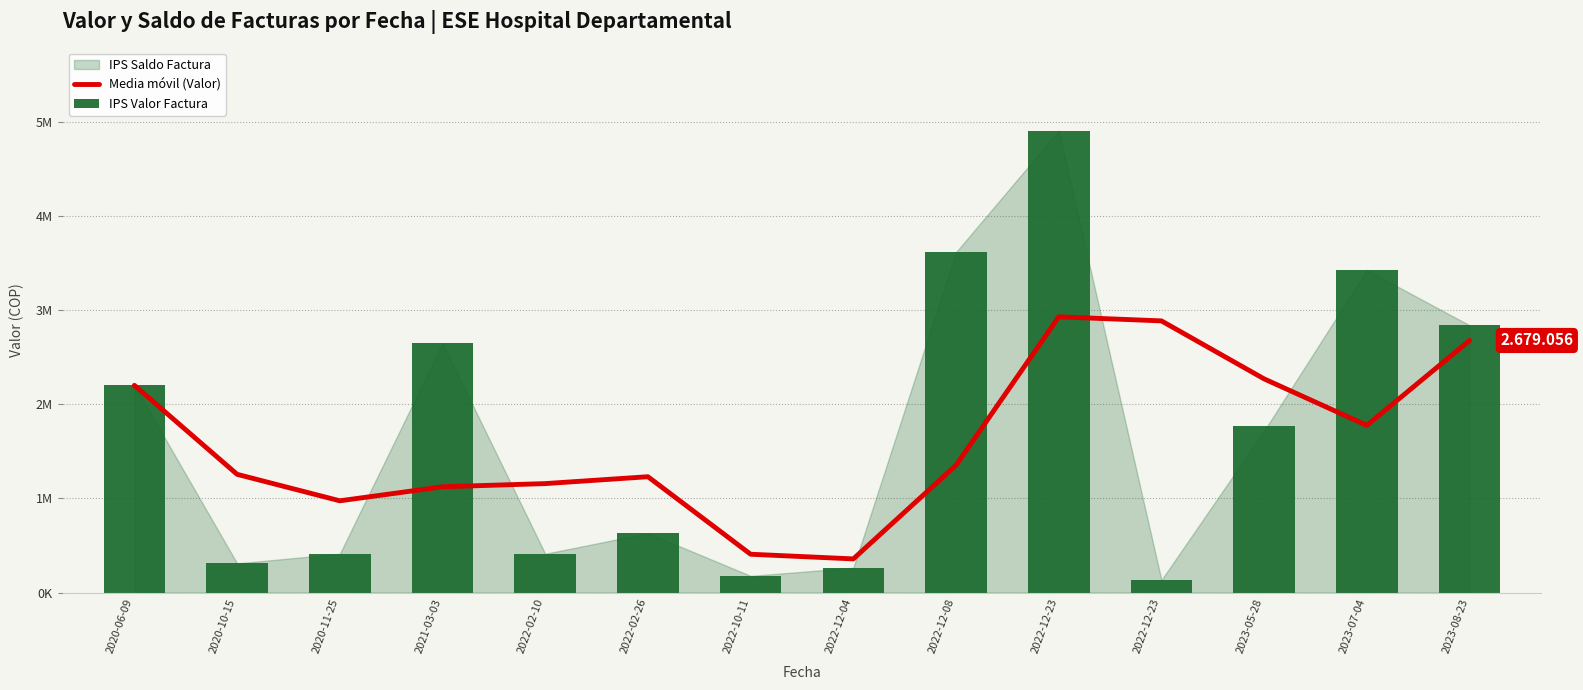

What is the label of the 2nd bar from the right?

2023-07-04